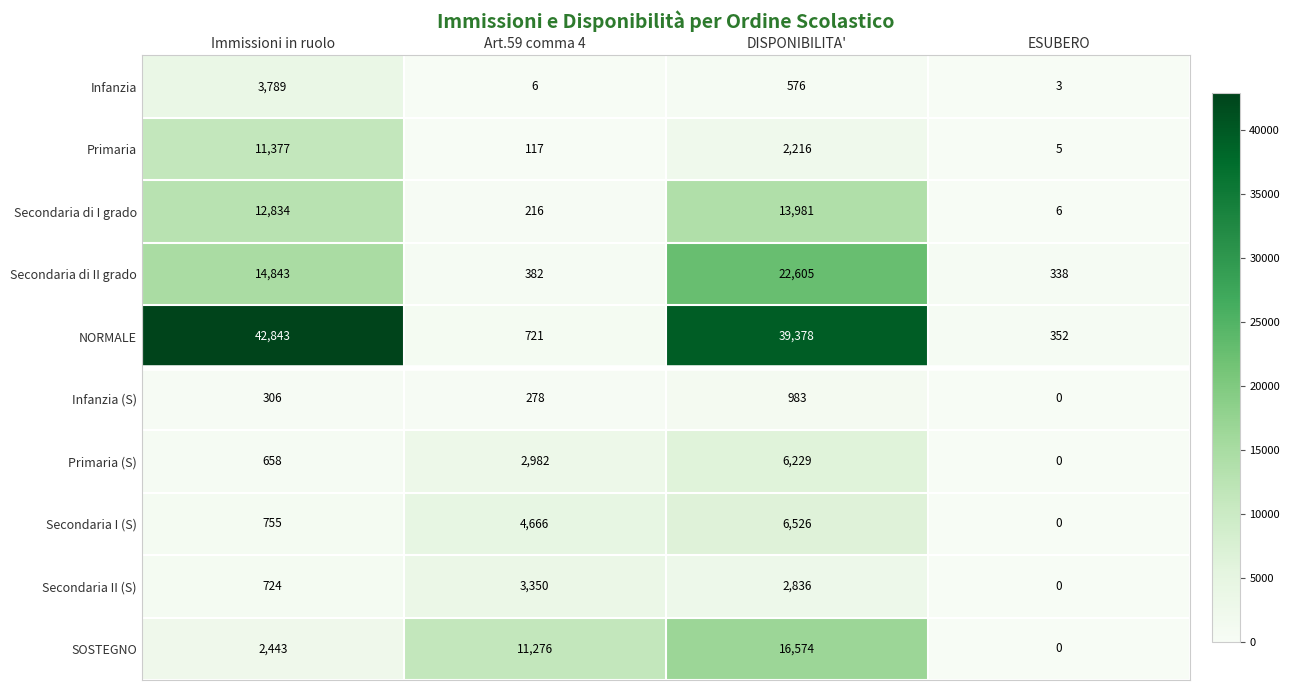

How many series are shown in this chart?

10